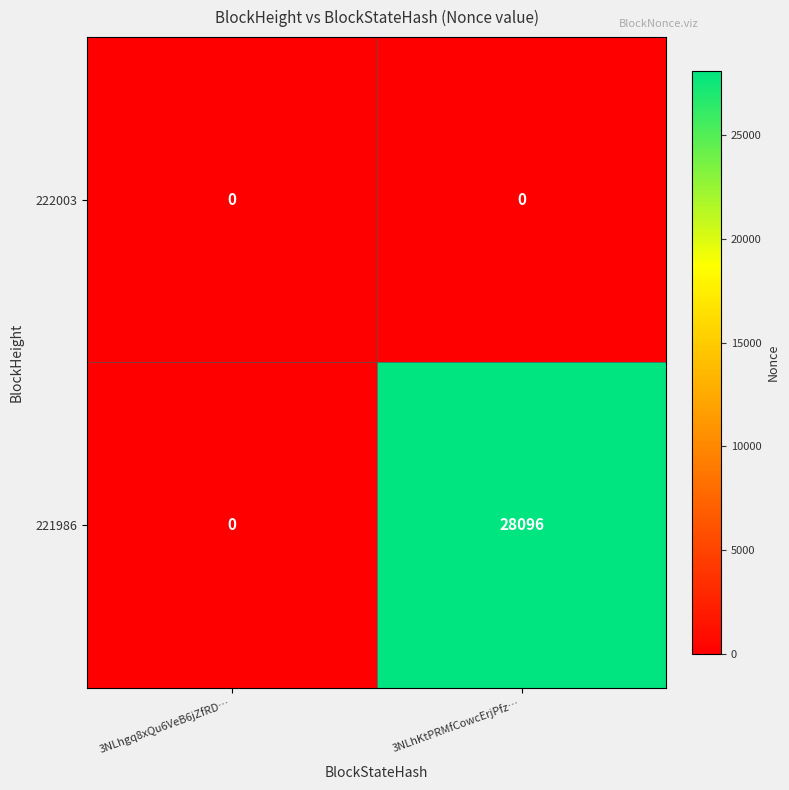

Between 3NLhgq8xQu6VeB6jZfRD… and 3NLhKtPRMfCowcErjPfz…, which series saw the biggest shift?

221986